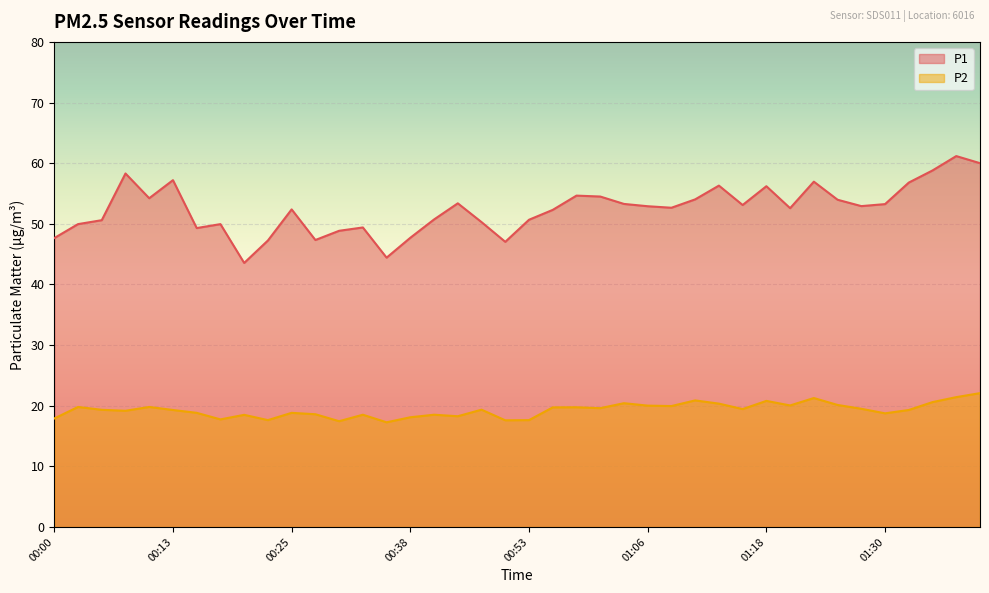

In P1, how many points are higher than both neighbors (excluding endpoints)?

11